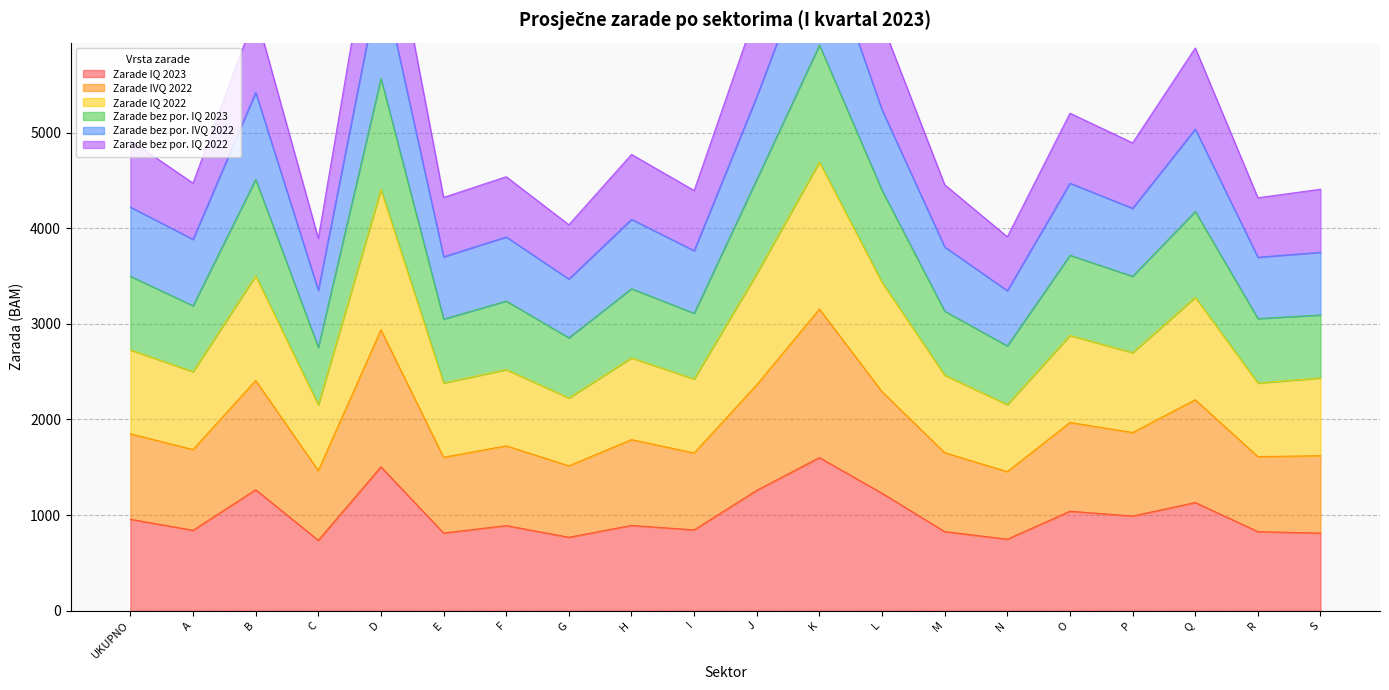

How many lines are shown in the chart?

6